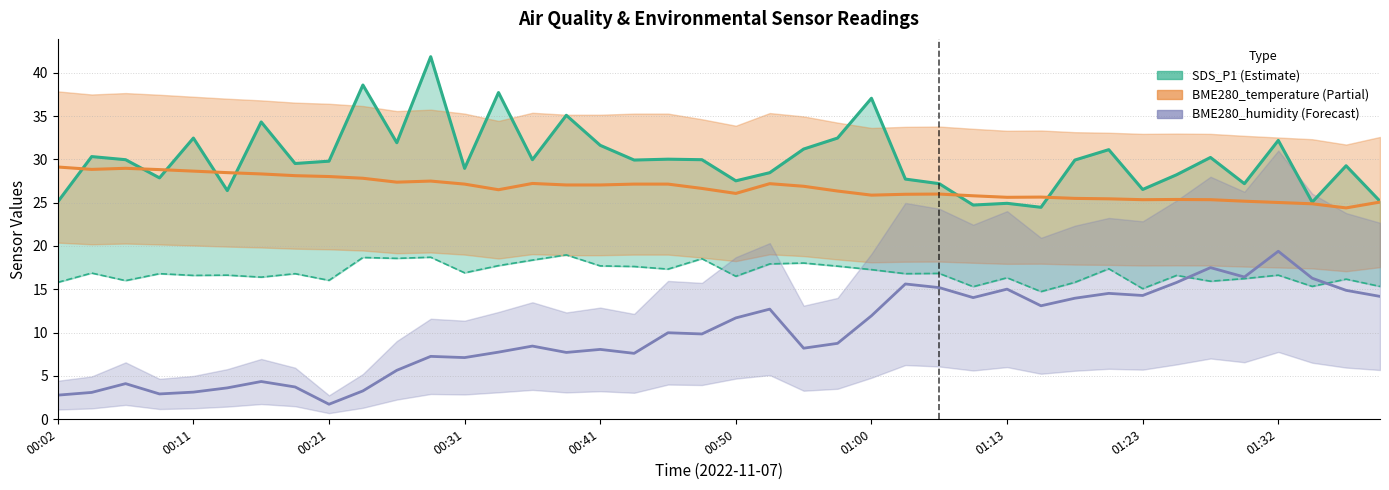

Count the number of categories in the chart.

40